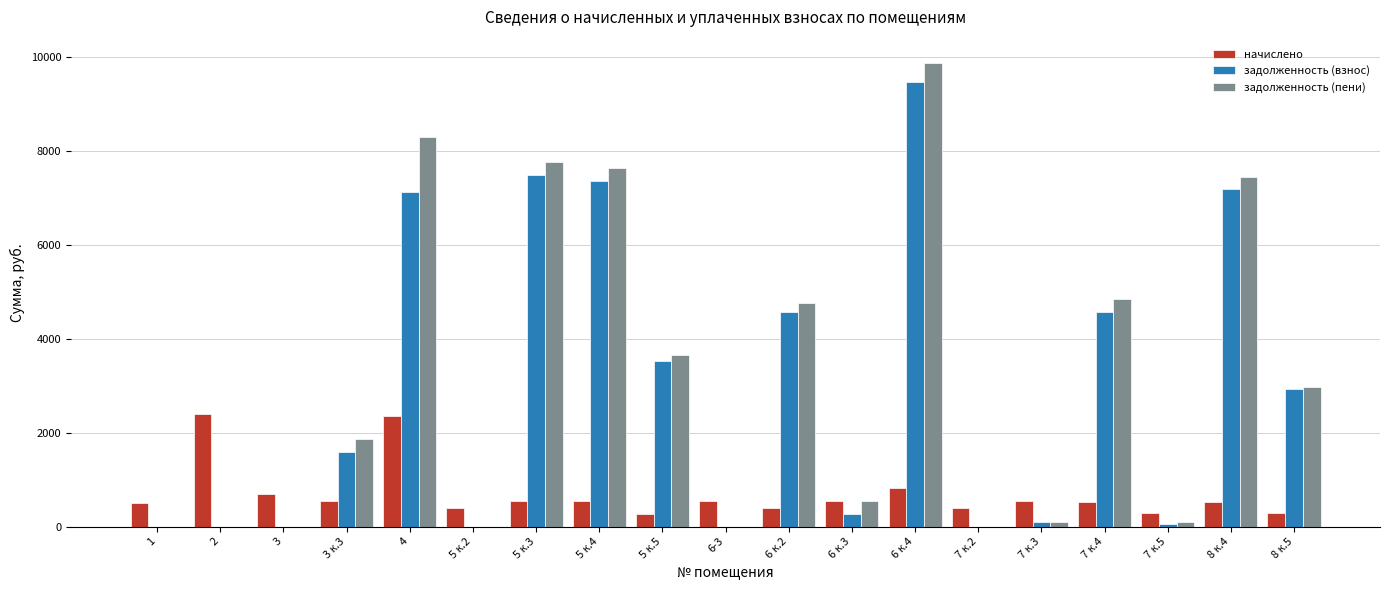

At which category is the sum across all series the highest?

6 к.4